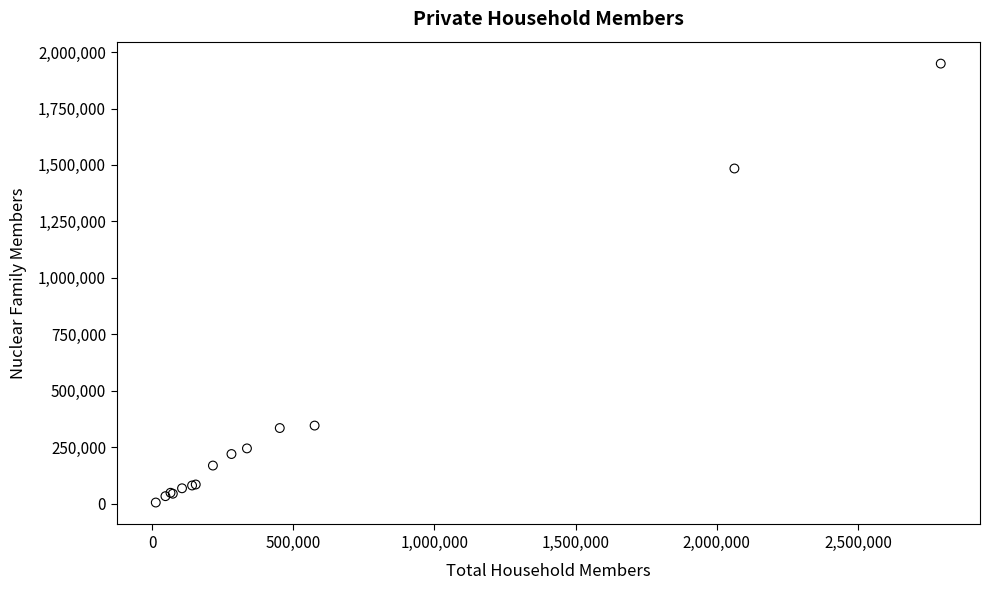

What Y value in the scatter plot is closest to 976655?

1484229